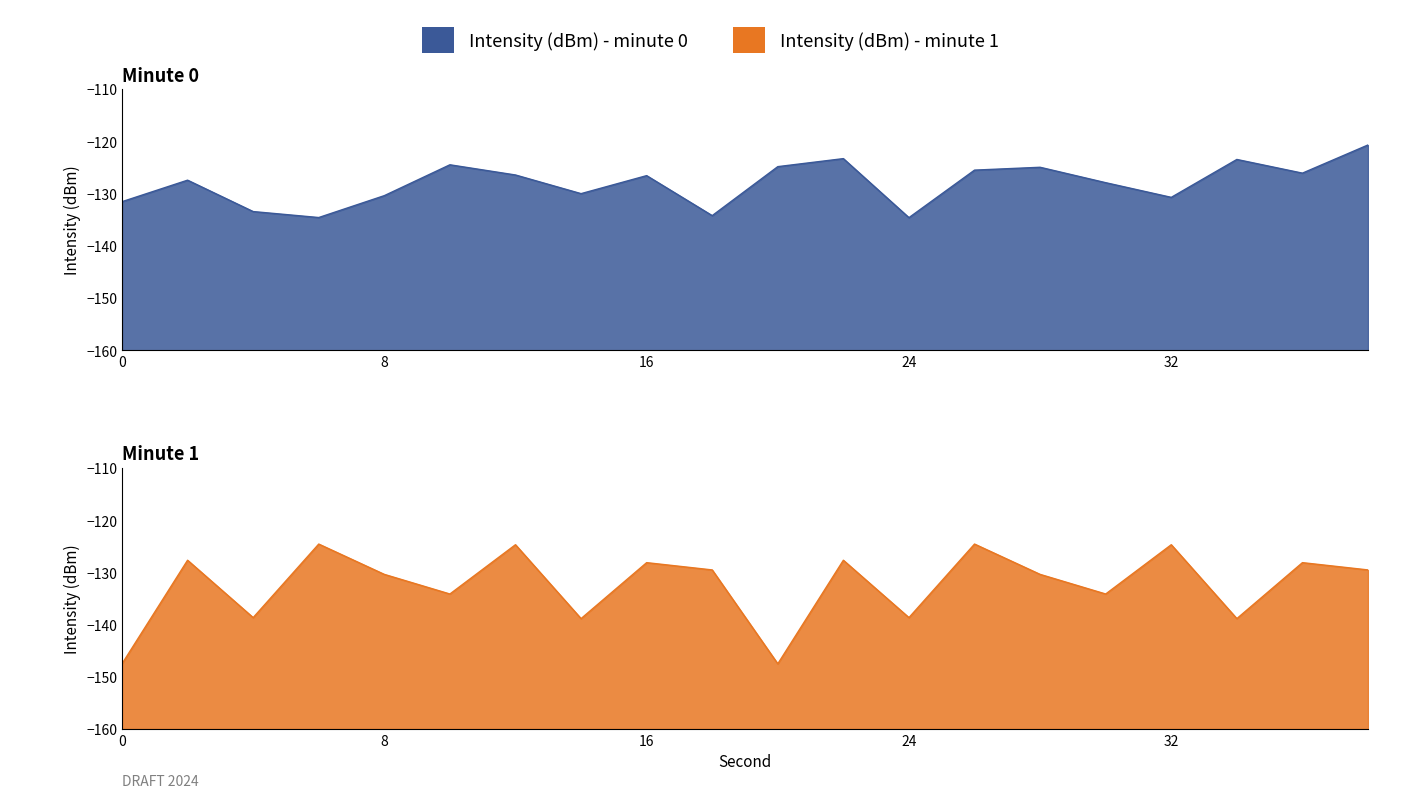

After their last crossing, which series has the higher values: Intensity (dBm) - minute 0 or Intensity (dBm) - minute 1?

Intensity (dBm) - minute 0